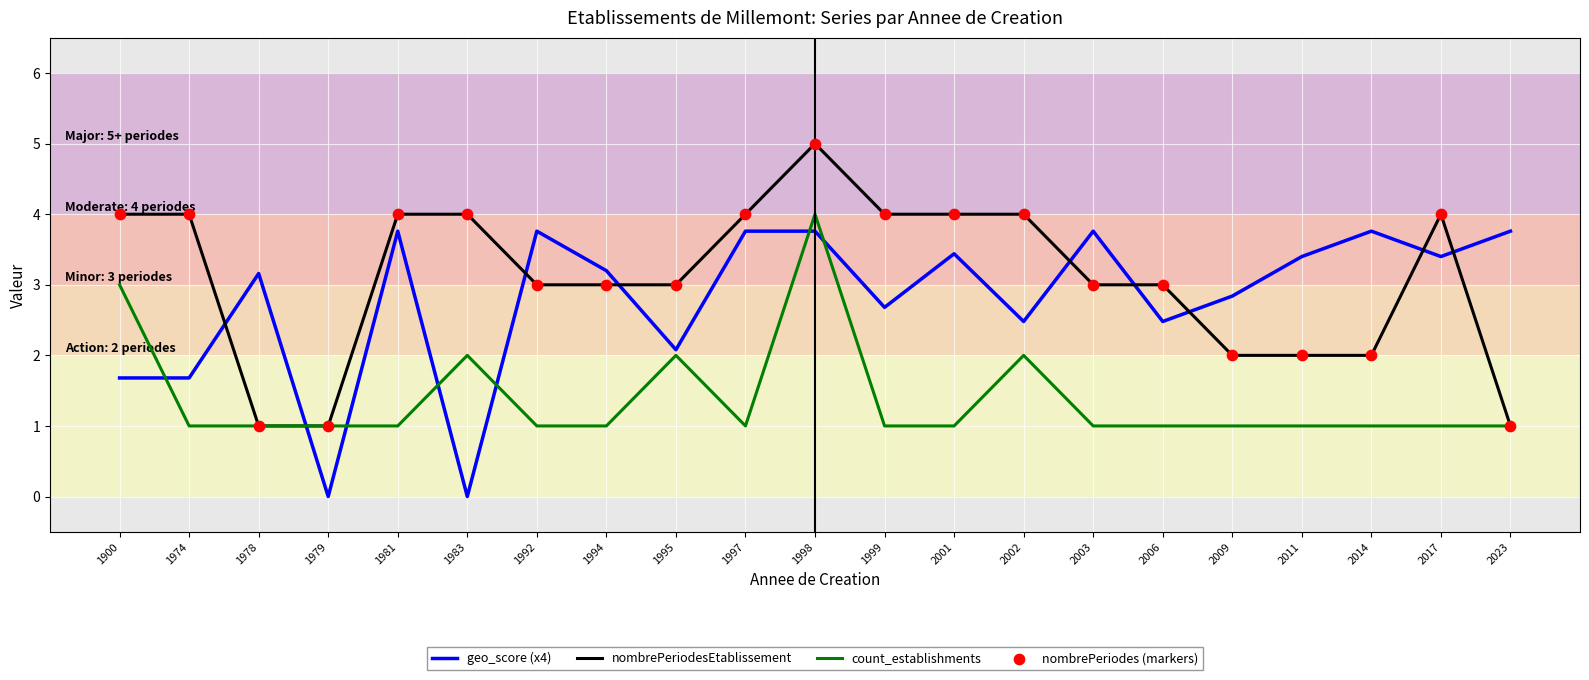

At which category is the sum across all series the highest?

1998